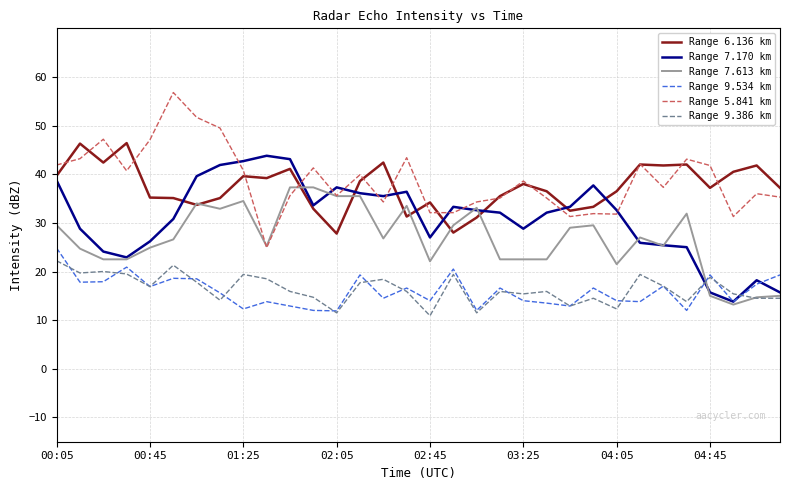

True or false: Range 9.386 km and Range 5.841 km cross at least once.

False